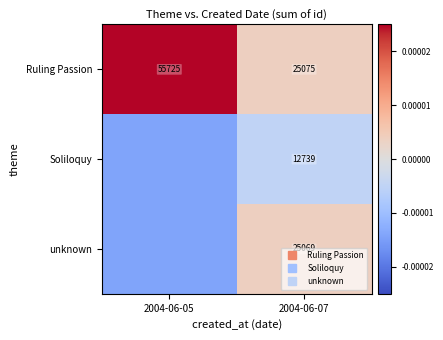

Where is unknown nearest to the value 0?

2004-06-07